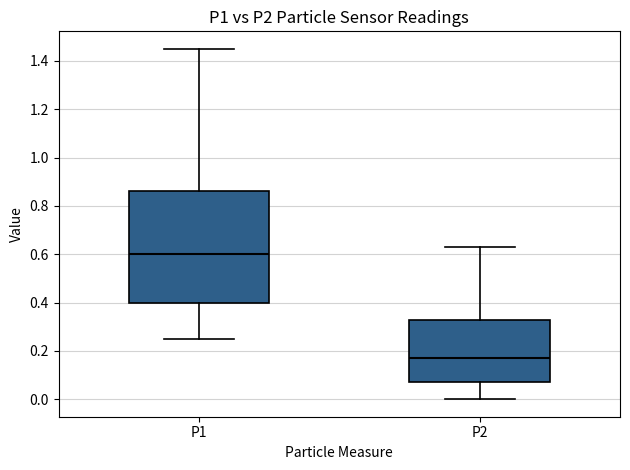

Reading left to right, read every box against the y-axis: the position of its median line, the range the box covers, and the ends of its whiskers. The values are not printed on the chart, so give them approximately, as read against the axis.

P1: median 0.60, box 0.40 to 0.86, whiskers 0.26 to 1.46
P2: median 0.18, box 0.08 to 0.32, whiskers 0.00 to 0.64